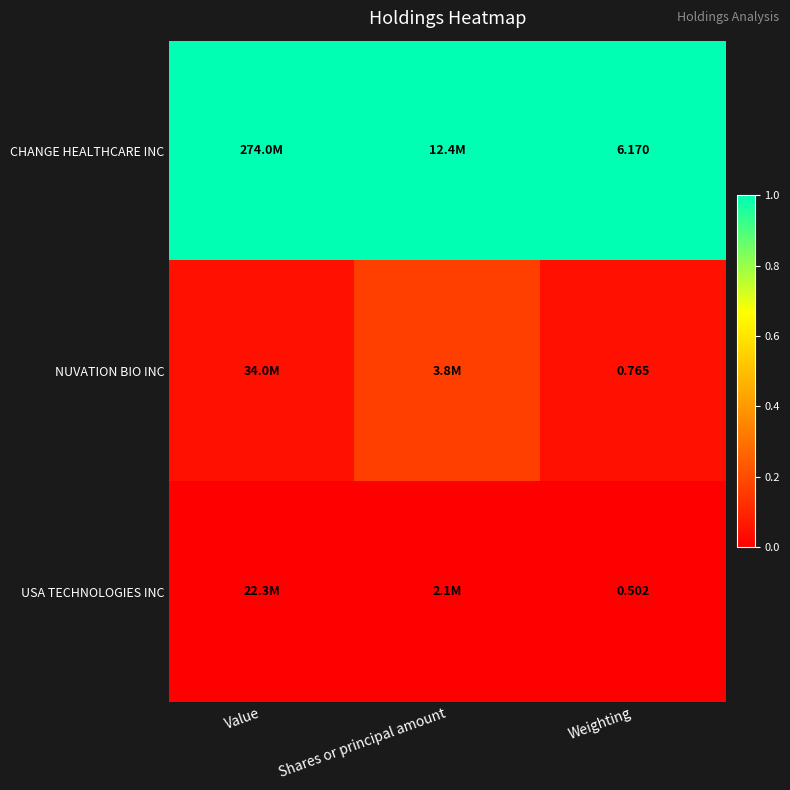

What is the difference between the highest and lowest values at Shares or principal amount?

1.0